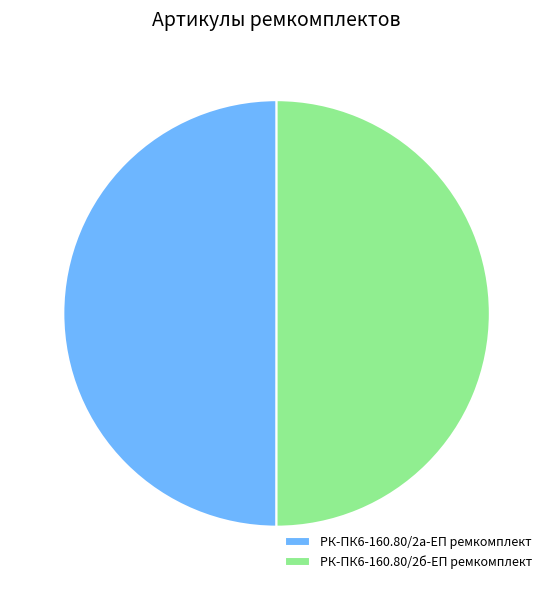

Approximately how many times larger is the value at РК-ПК6-160.80/2б-ЕП ремкомплект compared to РК-ПК6-160.80/2а-ЕП ремкомплект?

1.0